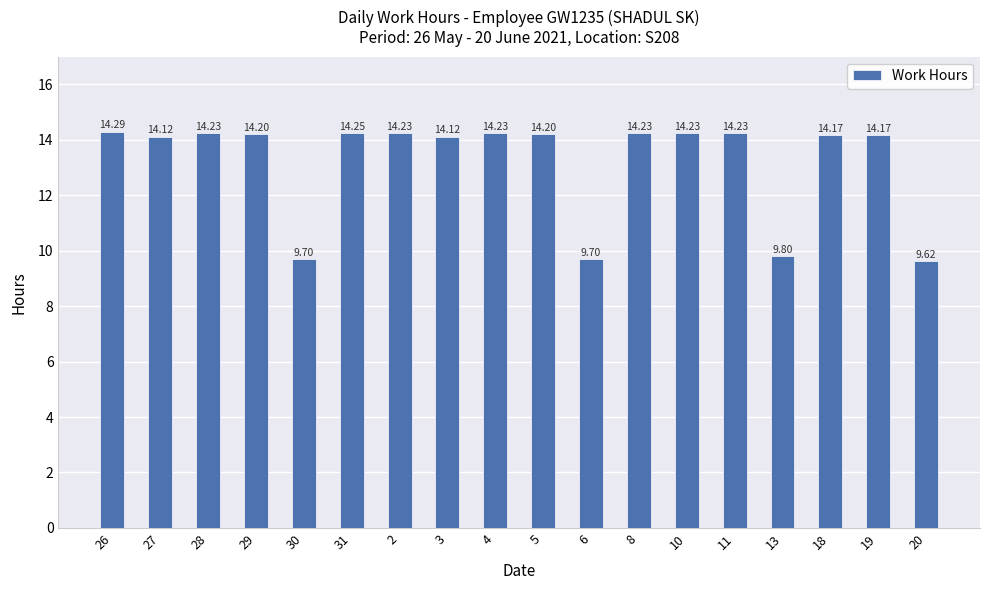

What is the difference between the second highest and second lowest values?

4.6